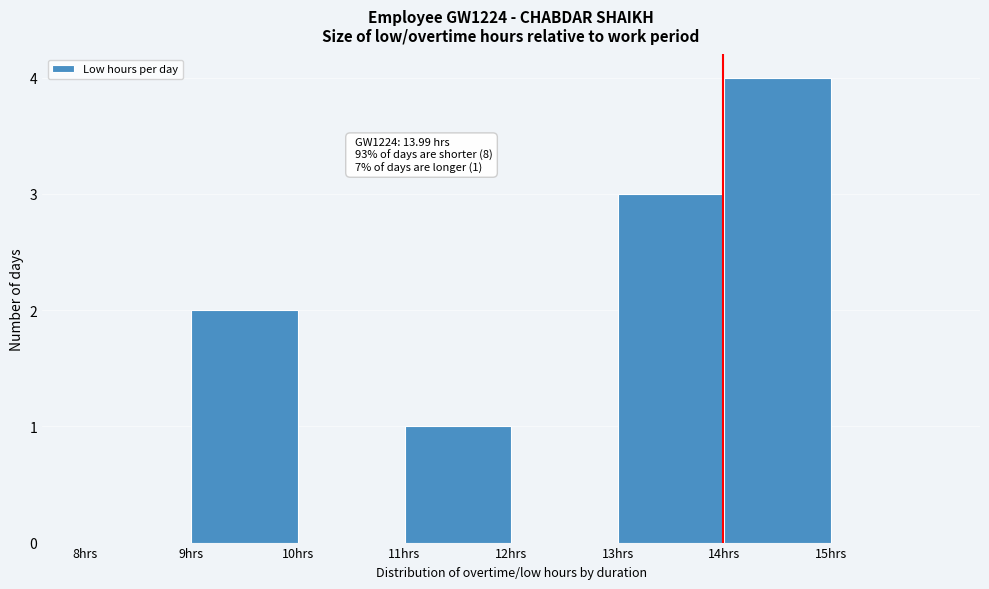

Which range on the x-axis has the tallest bar?

14 to 15